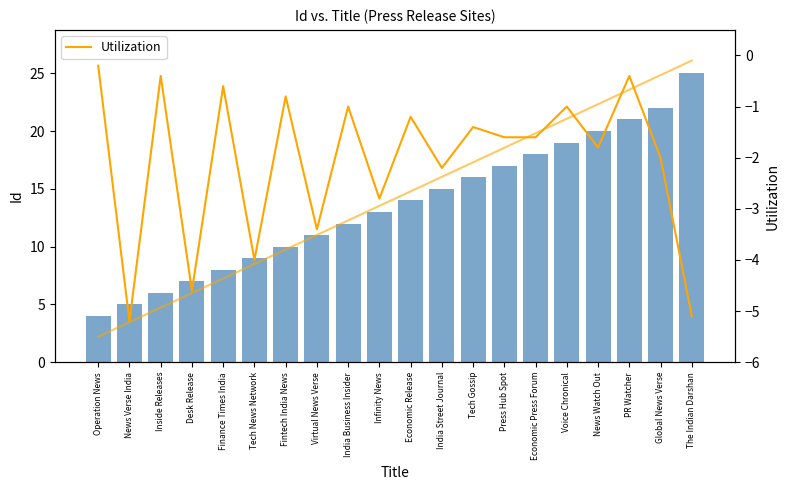

The value of Id at Virtual News Verse is 4.5. True or false?

False